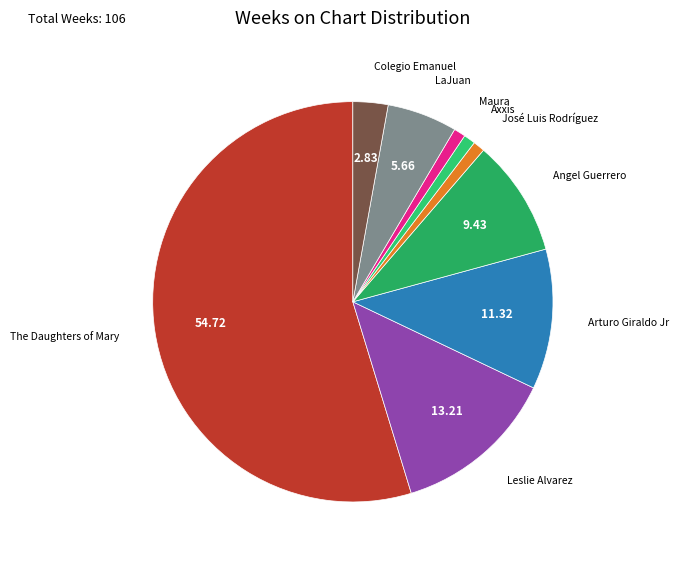

Is LaJuan the majority of the pie?

No